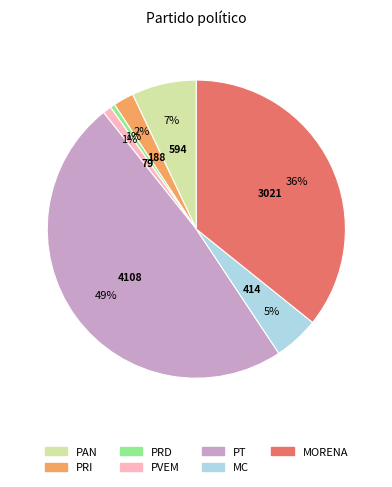

To the nearest percent, what is the average slice percentage?

14%